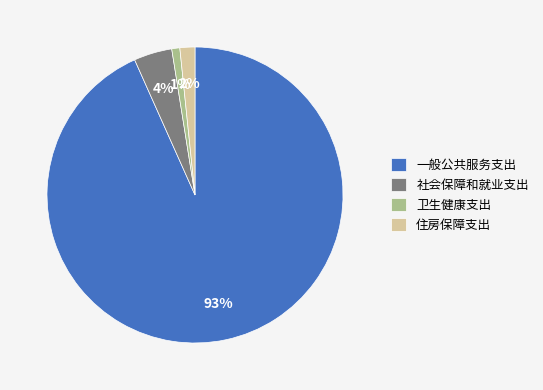

Does 一般公共服务支出 represent more than half of the total?

Yes